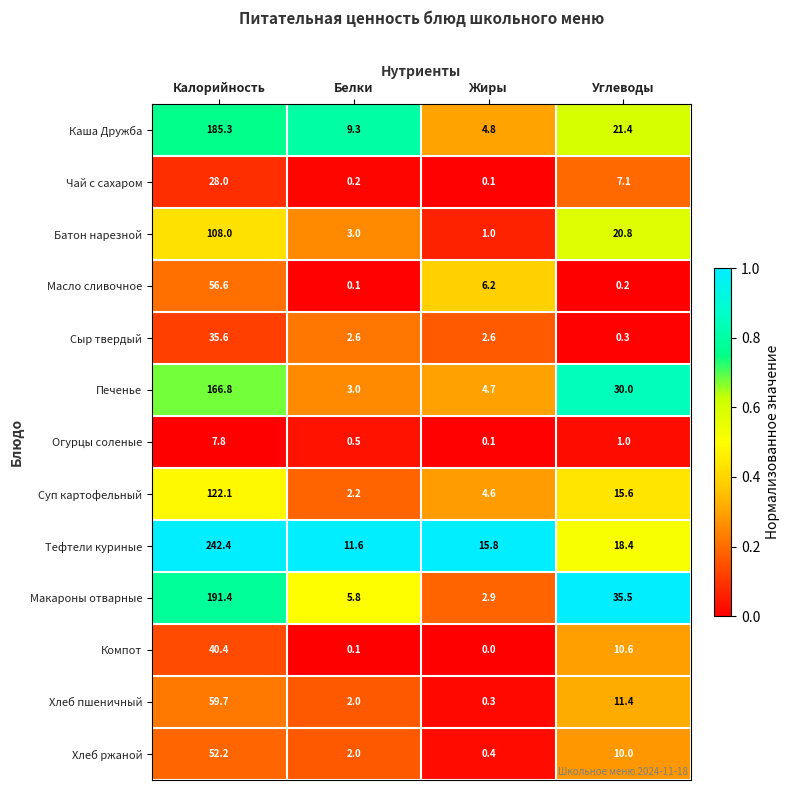

At which label does Тефтели куриные first exceed 18?

Калорийность